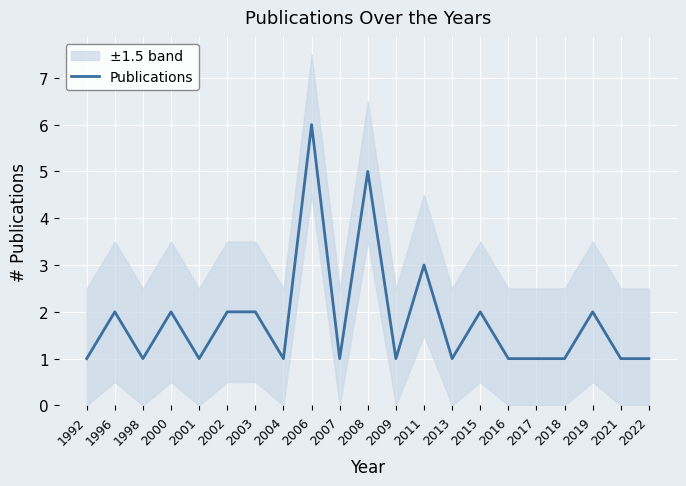

Read the value at 2007.

1